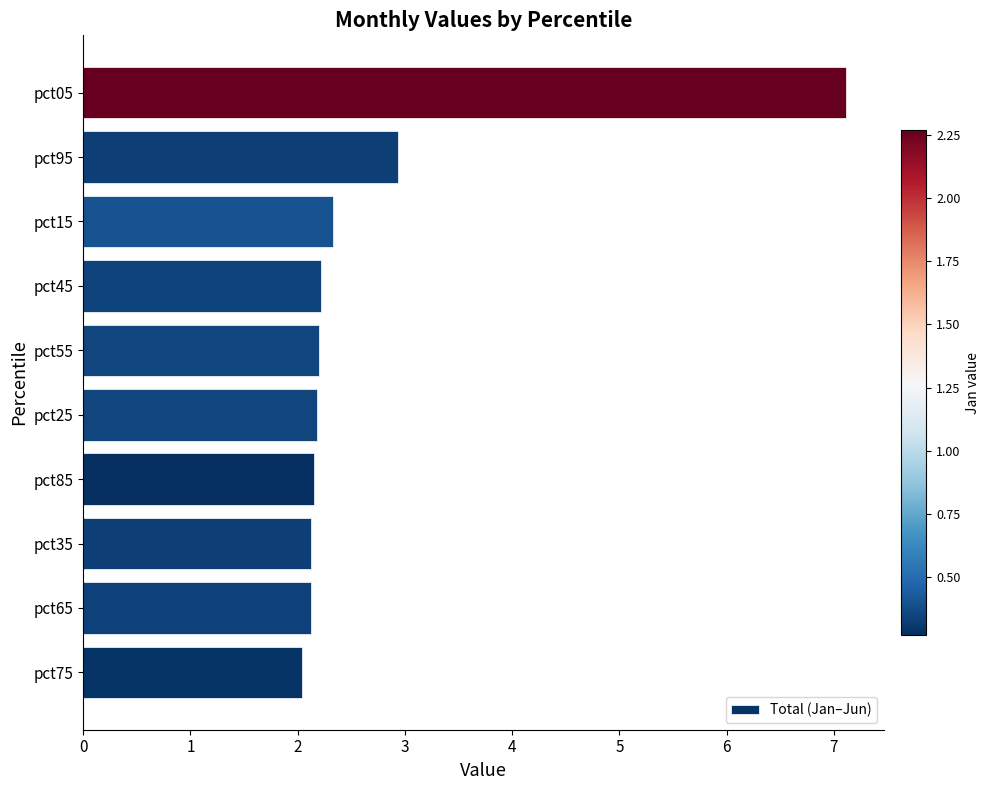

How many bars are there in total?

10